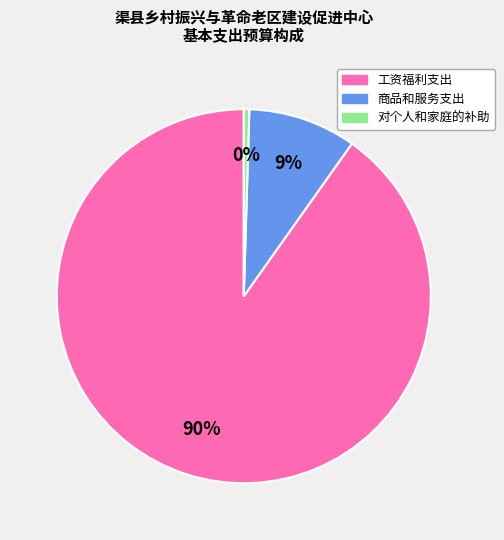

To the nearest percent, what is the average slice percentage?

33%